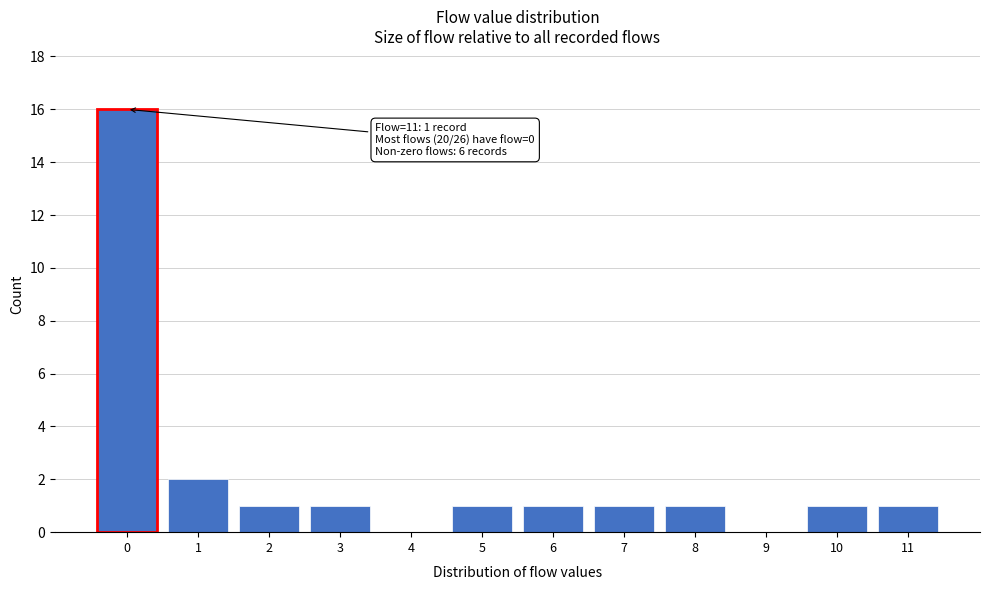

Reading left to right, what are all the values shown in this chart?

0=16	1=2	2=1	3=1	4=0	5=1	6=1	7=1	8=1	9=0	10=1	11=1